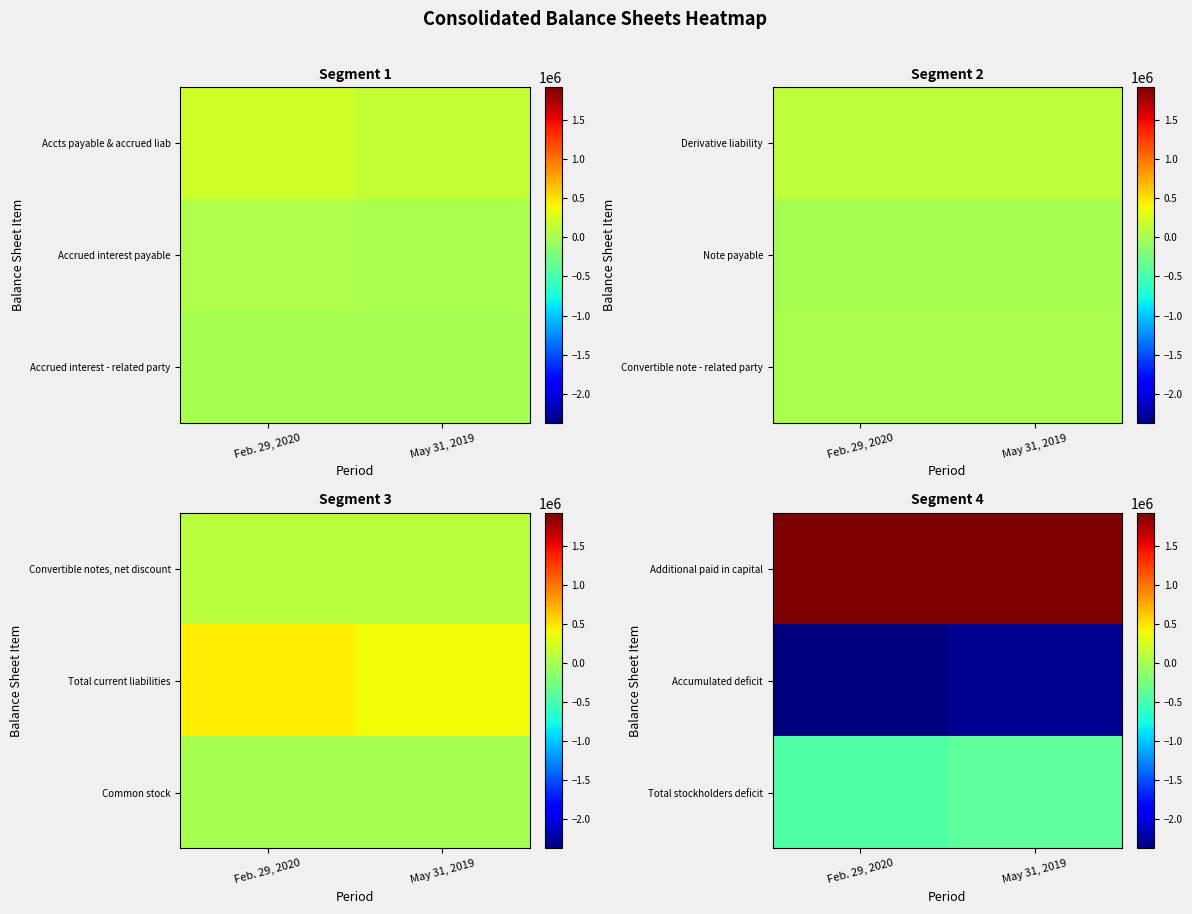

Rank the categories by Total stockholders deficit value from highest to lowest.

May 31, 2019, Feb. 29, 2020